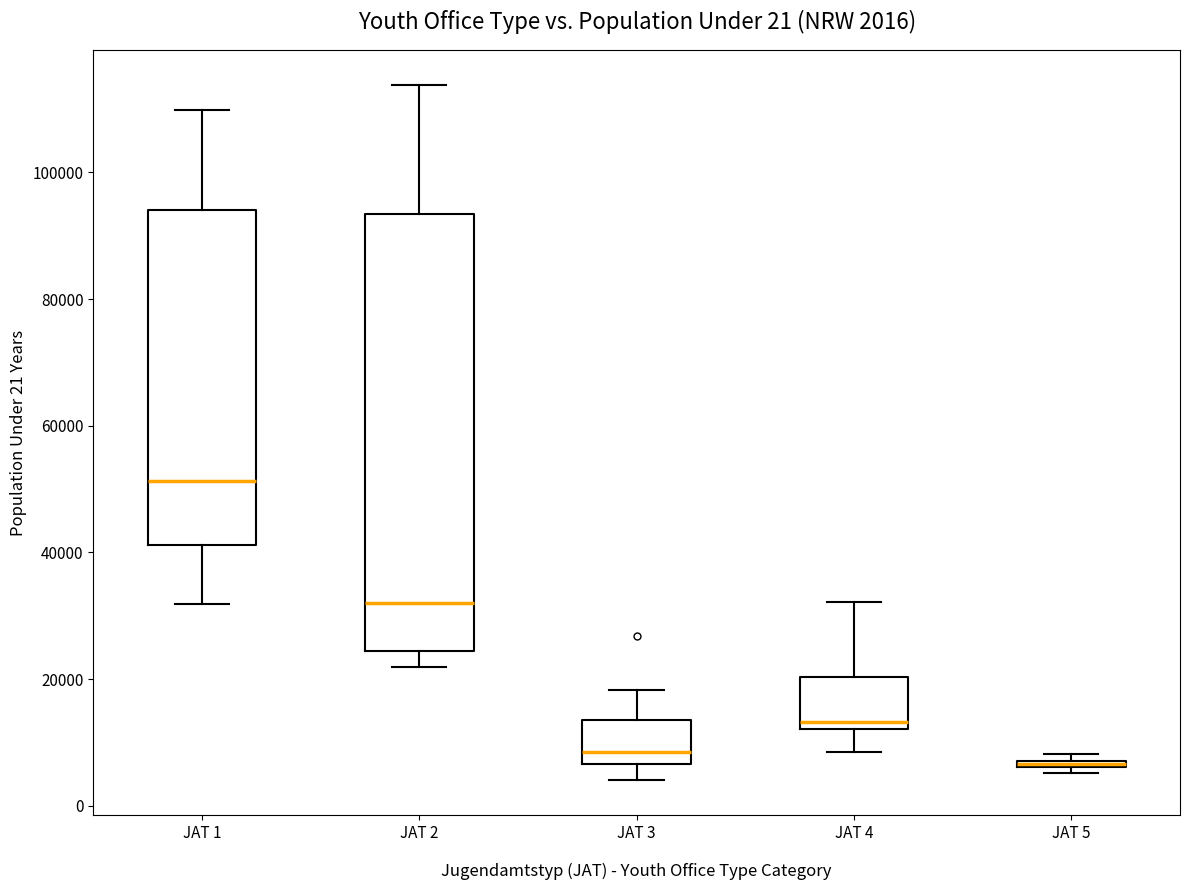

Comparing the boxes themselves (not the whiskers), which one is the tallest?

JAT 2